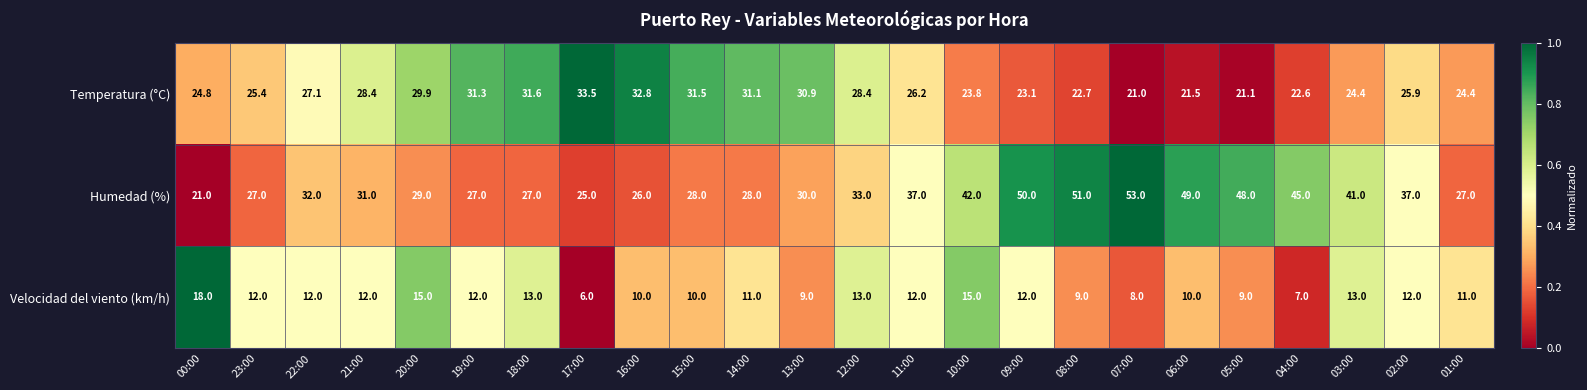

What is the spread (max minus min) of values at 04:00?

38.0